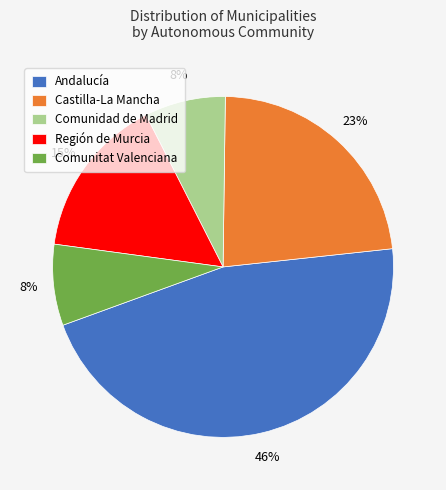

Which has a higher value, Comunidad de Madrid or Andalucía?

Andalucía